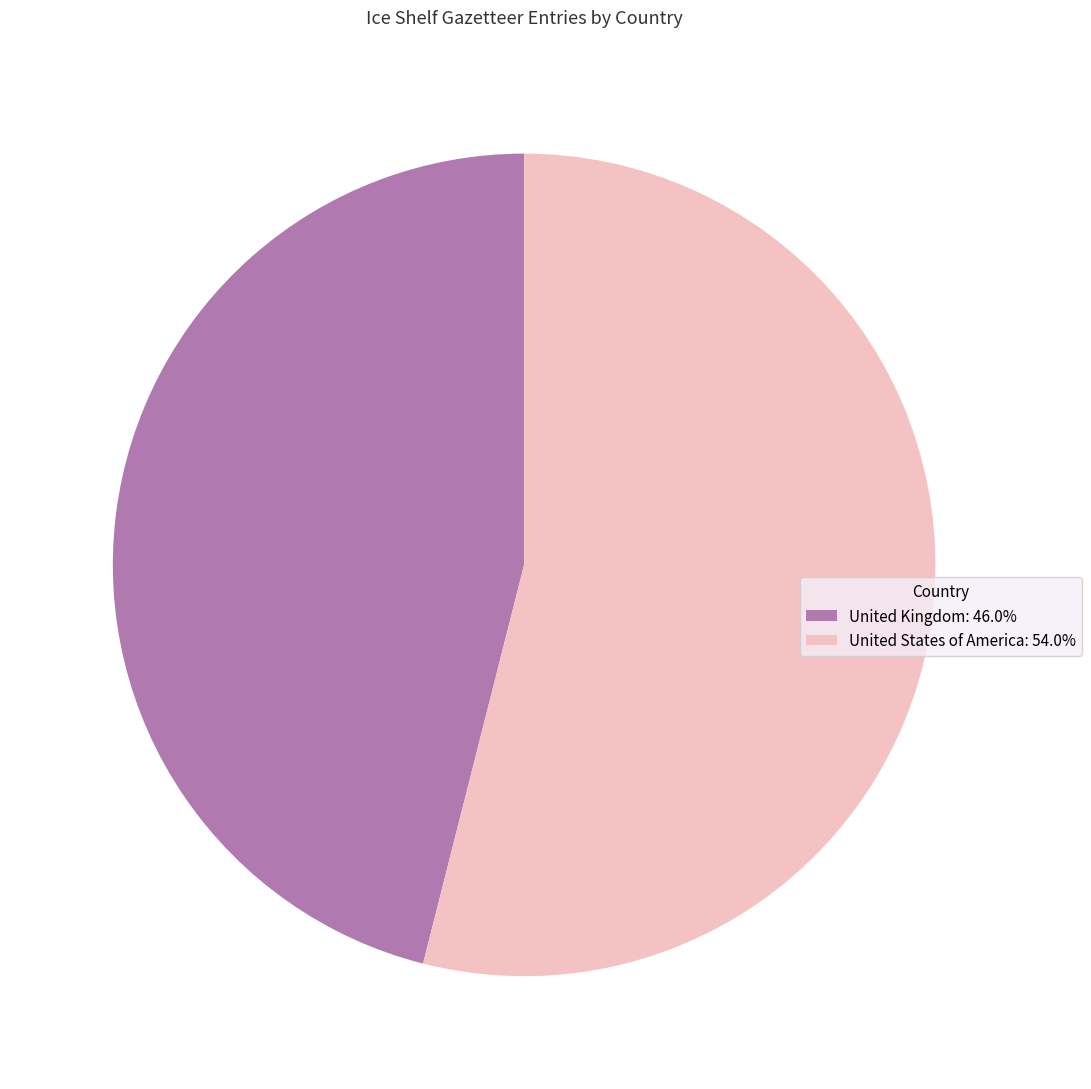

Is the sum of United States of America: 54.0% and United Kingdom: 46.0% greater than half?

Yes